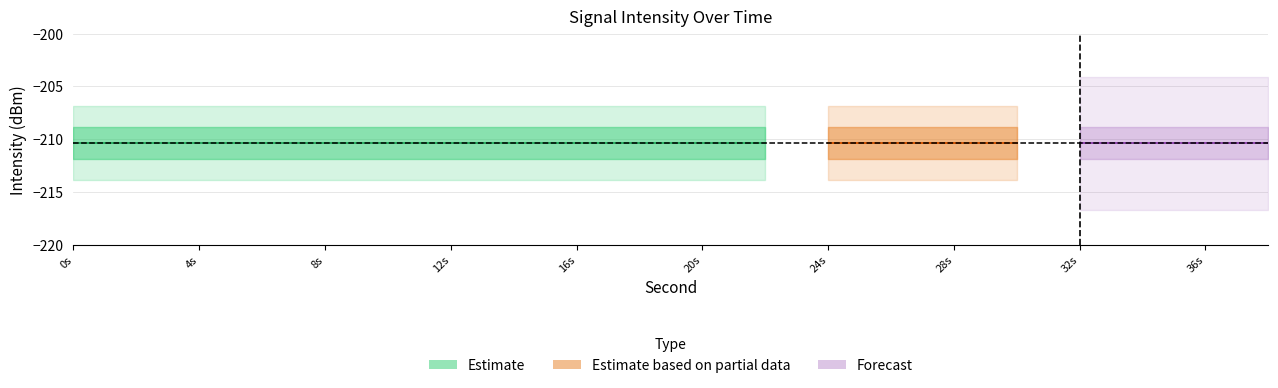

At which label does second_values reach its peak?

38